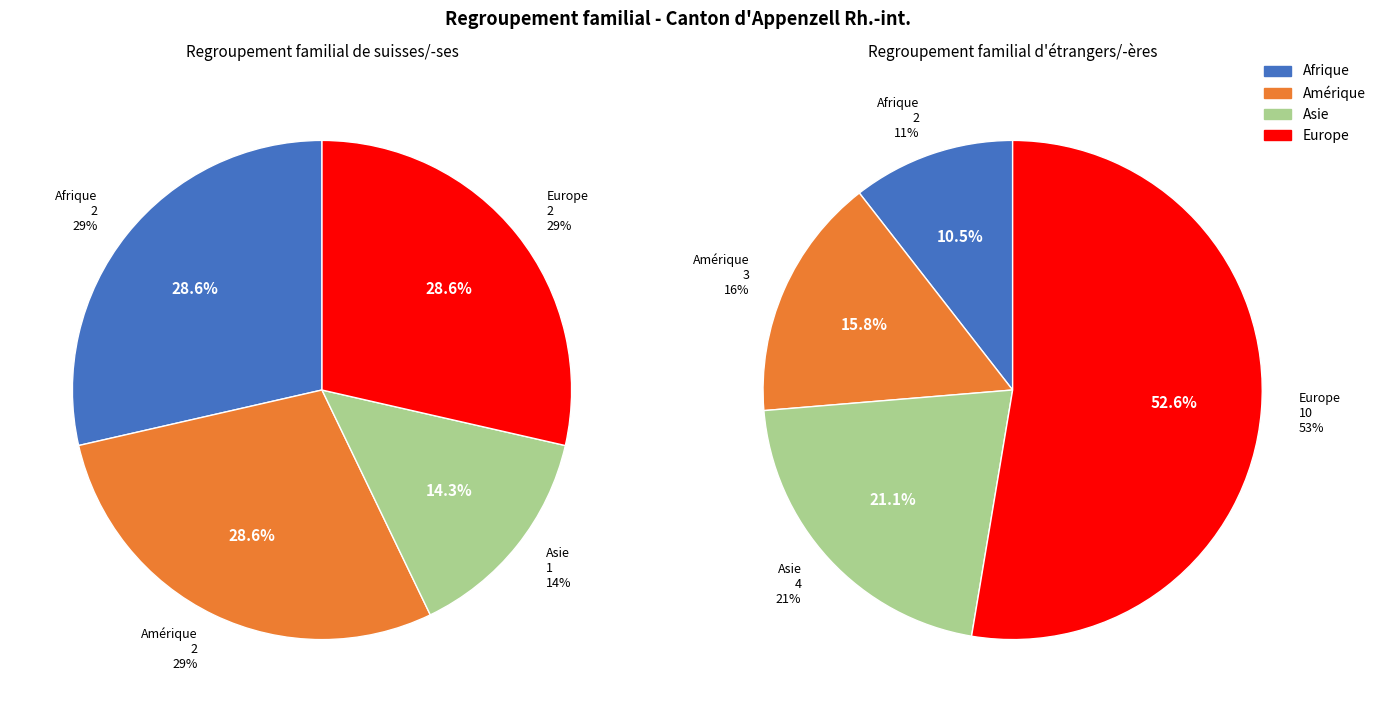

Does Amérique represent more than half of the total?

No